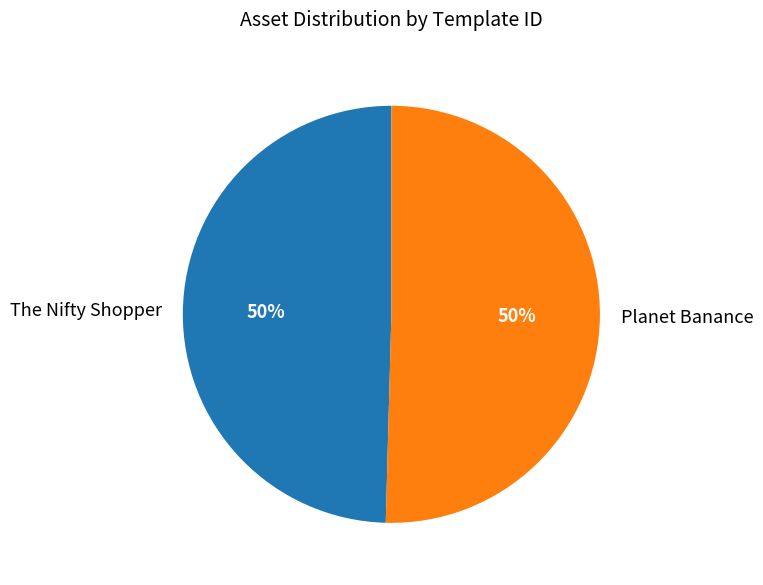

Do The Nifty Shopper and Planet Banance together represent more than half of the pie?

Yes